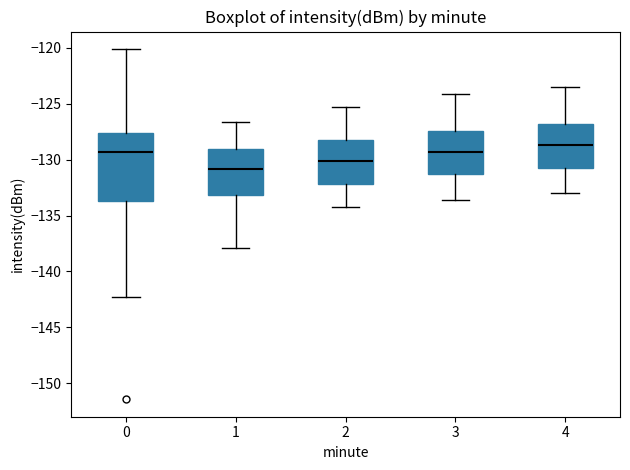

Reading left to right, read every box against the y-axis: the position of its median line, the range the box covers, and the ends of its whiskers. The values are not printed on the chart, so give them approximately, as read against the axis.

0: median -129.5, box -133.5 to -127.5, whiskers -142.5 to -120.0
1: median -131.0, box -133.0 to -129.0, whiskers -138.0 to -126.5
2: median -130.0, box -132.0 to -128.0, whiskers -134.0 to -125.5
3: median -129.5, box -131.5 to -127.5, whiskers -133.5 to -124.0
4: median -128.5, box -130.5 to -127.0, whiskers -133.0 to -123.5